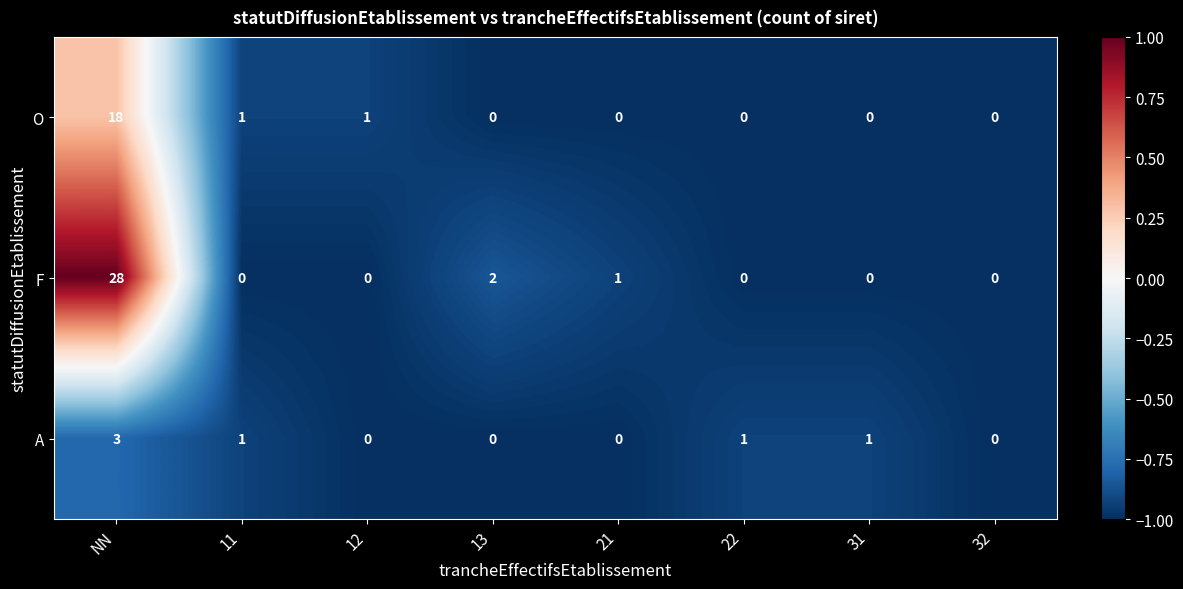

List the series in order of their peak value, lowest first.

A, O, F